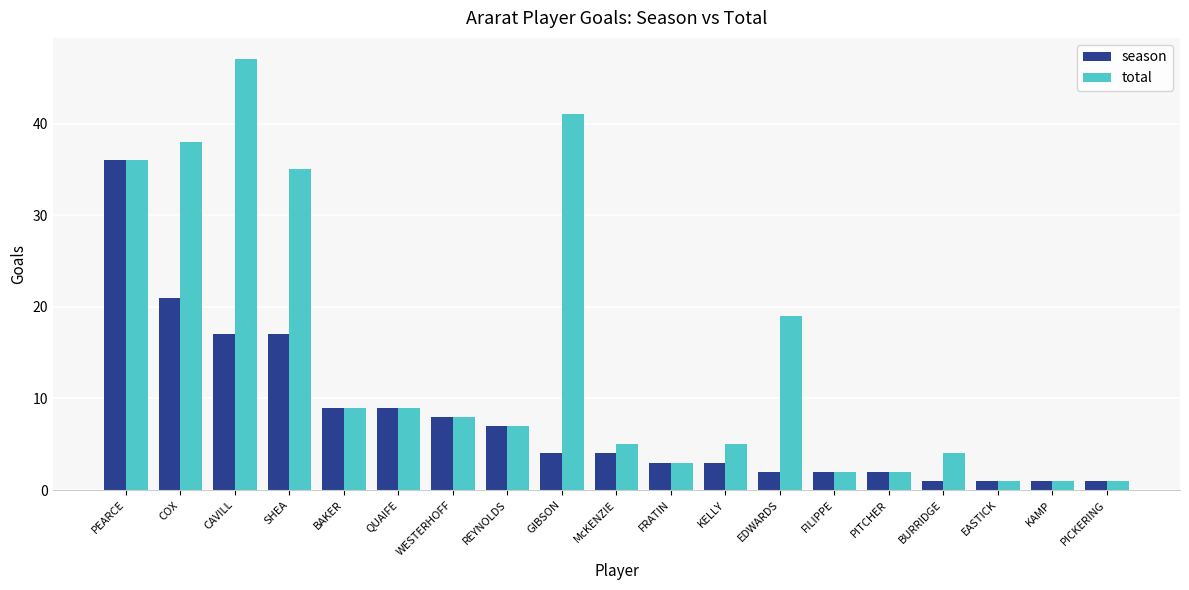

Is it true that total equals 47 at CAVILL?

True